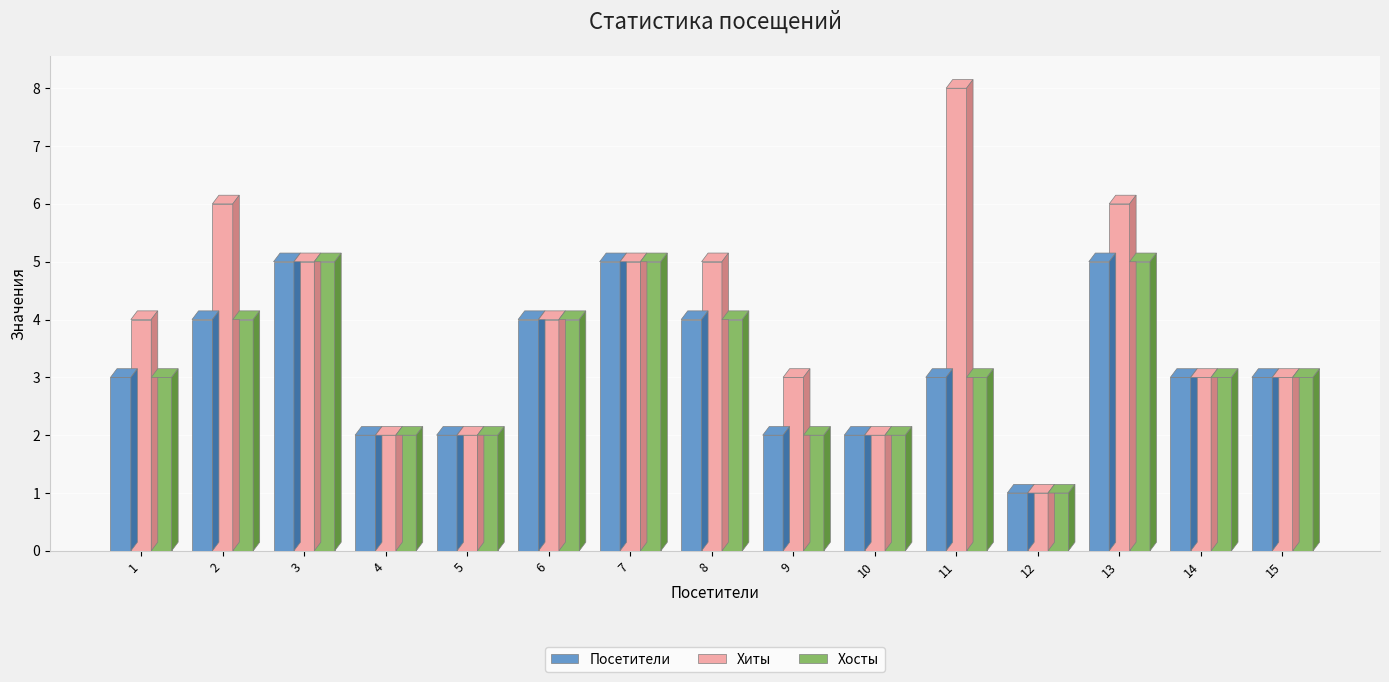

Which series has the largest range (max minus min)?

Хиты